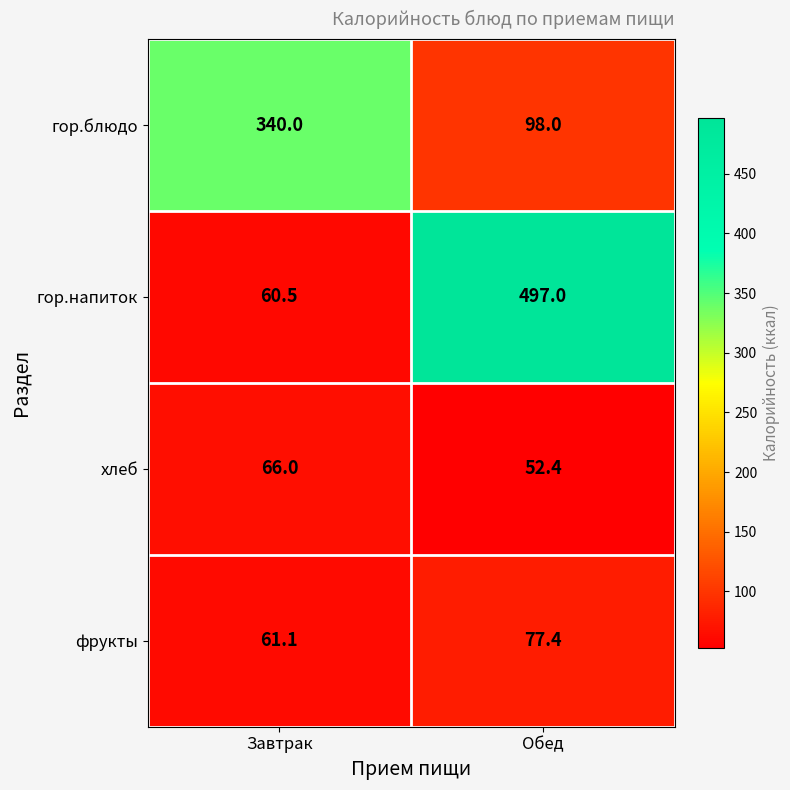

What is the difference between the хлеб values at Завтрак and Обед?

13.6